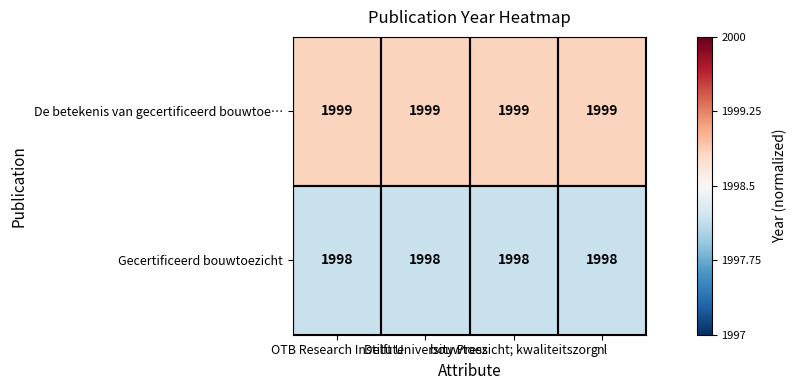

List the series in order of their overall mean, highest first.

De betekenis van gecertificeerd bouwtoe…, Gecertificeerd bouwtoezicht